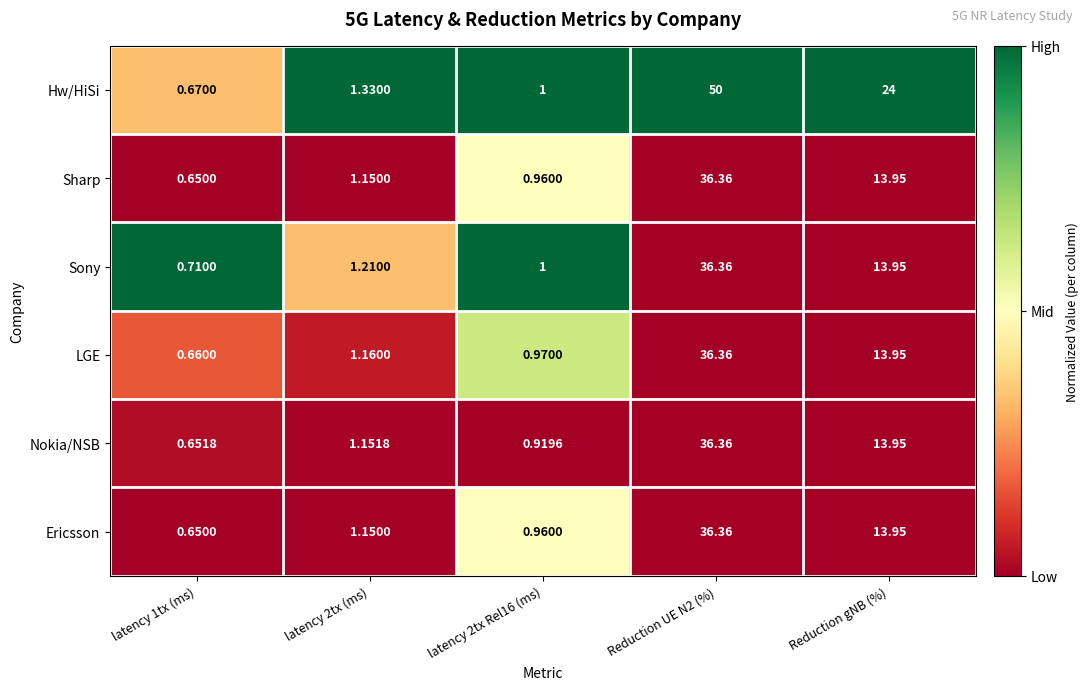

At which label is Sony closest to 18?

Reduction gNB (%)